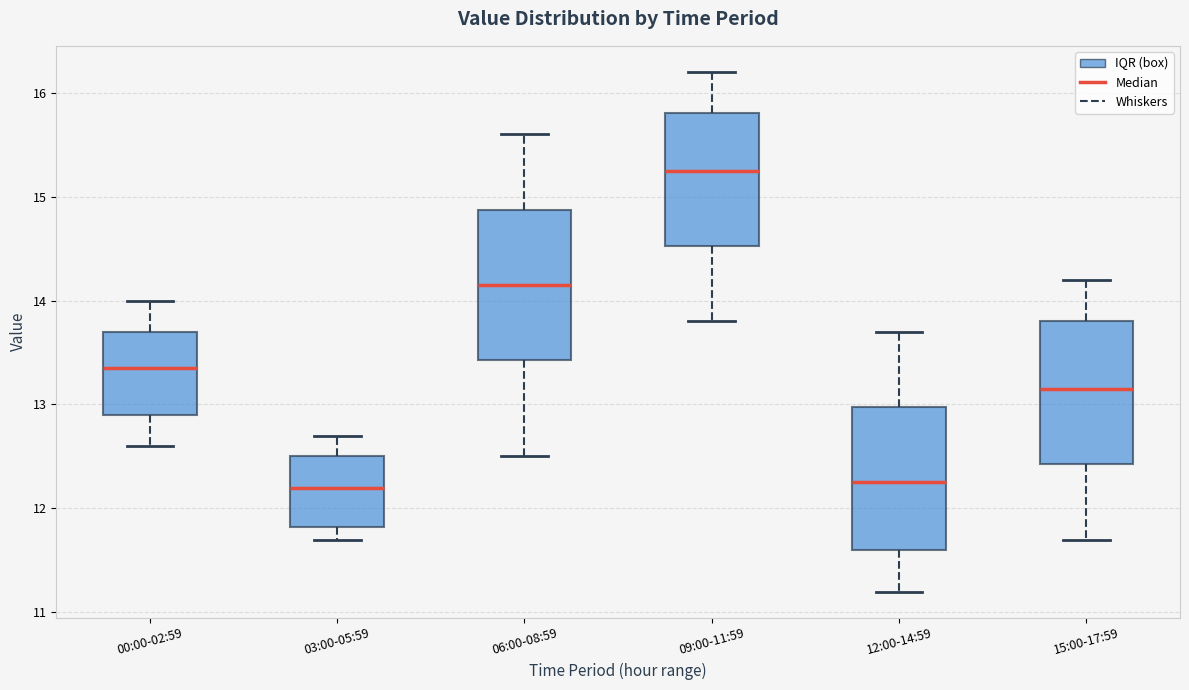

Where does the median line of the box for 06:00-08:59 sit on the y-axis? The values are not printed on the chart, so give them approximately, as read against the axis.

14.2